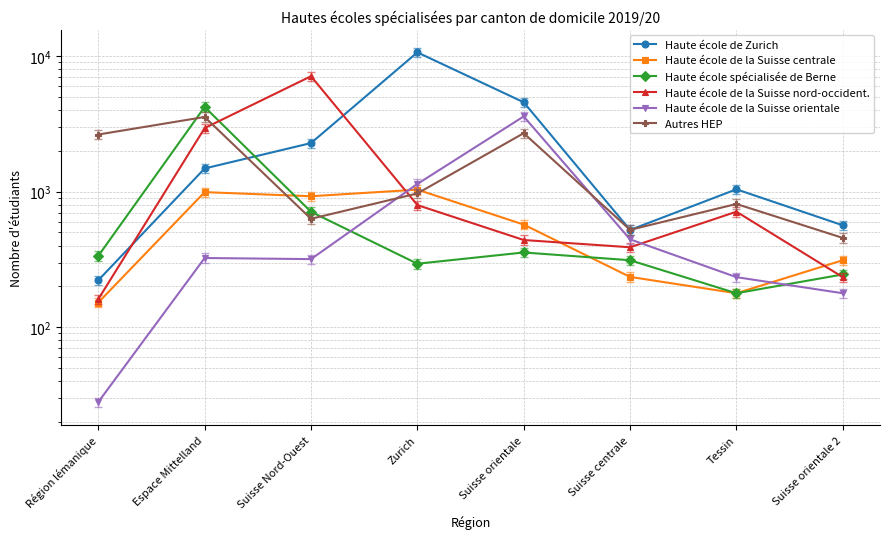

What is the difference between the Haute école spécialisée de Berne values at Région lémanique and Tessin?

158